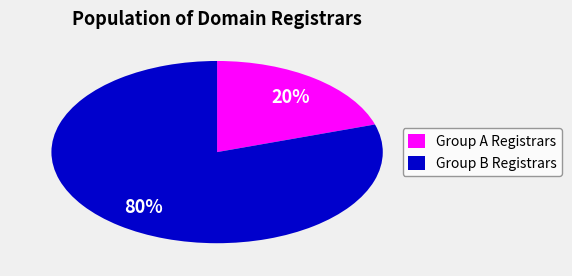

How many segments does this pie chart have?

2